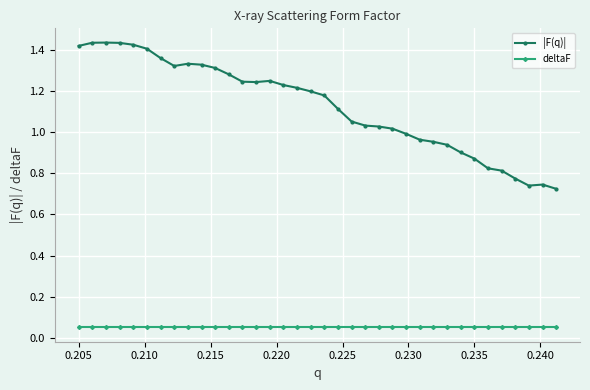

What is the sum of all deltaF values?

1.8